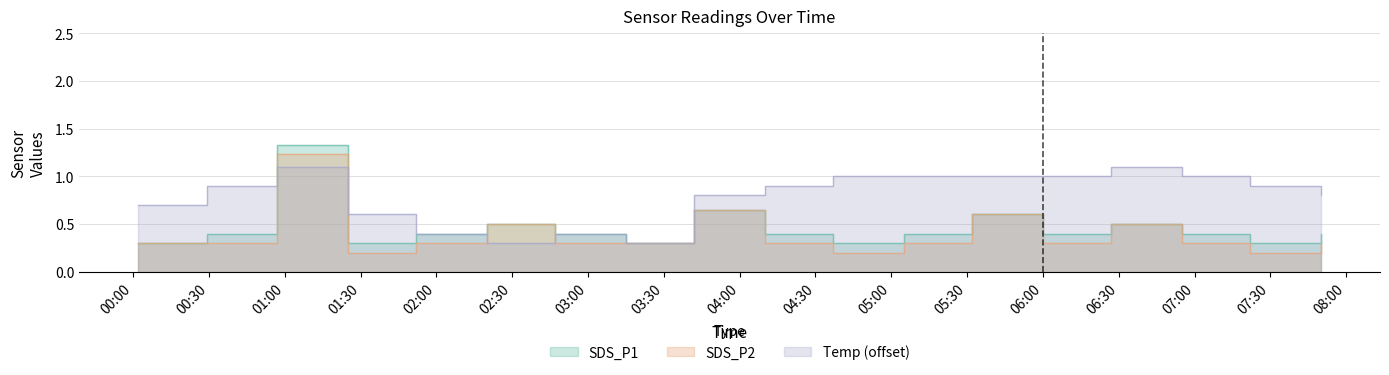

What is the sum of the Temp values at 2023/10/17 02:47 and 2023/10/17 06:27?

1.5